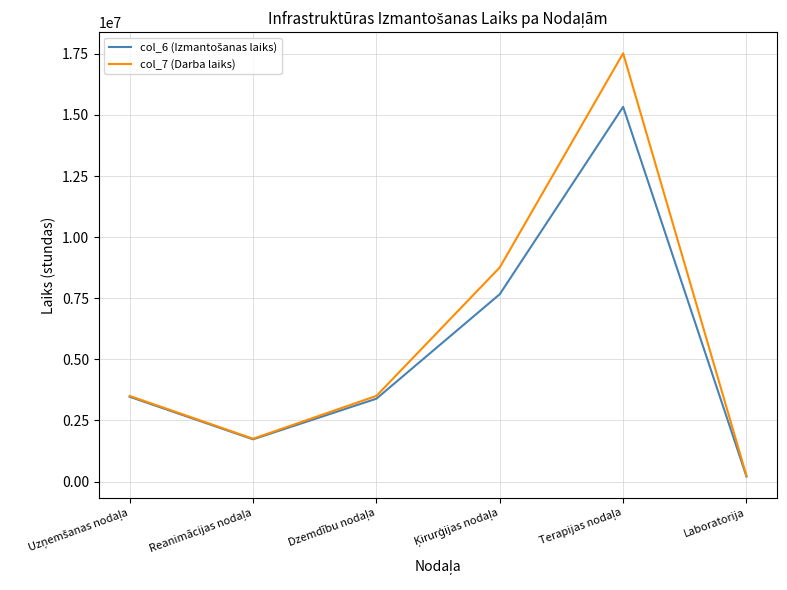

At how many categories does at least one series exceed 17451489?

1